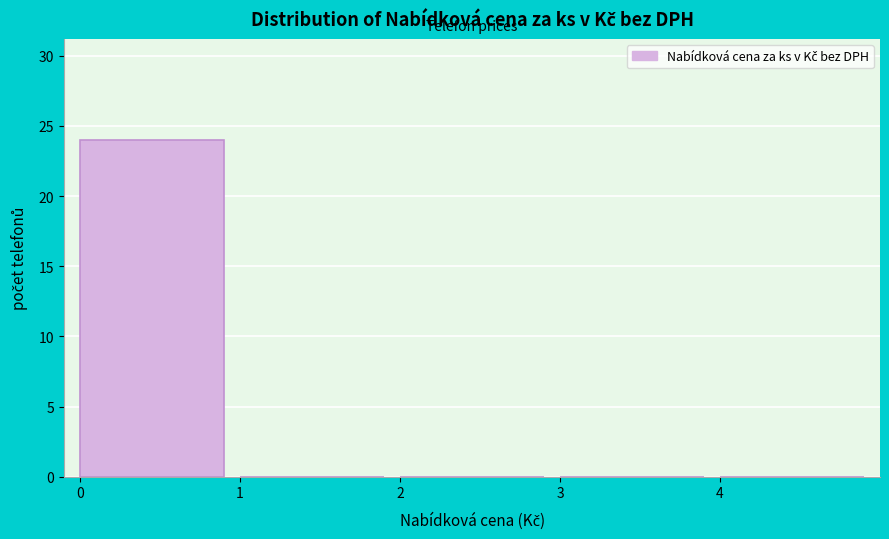

Which range on the x-axis has the tallest bar?

0 to 1